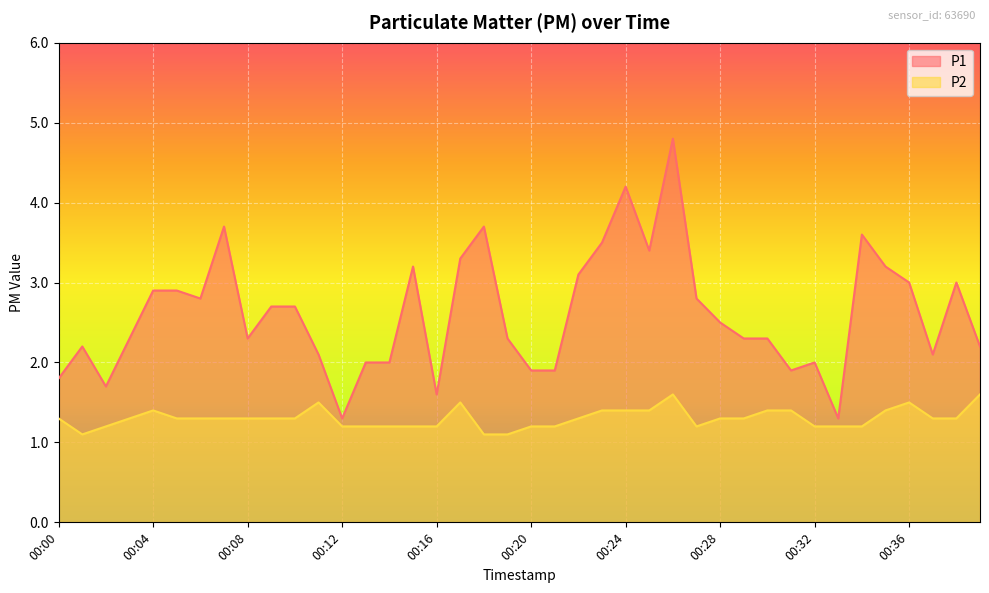

Does the chart display data point markers on the line(s)?

No